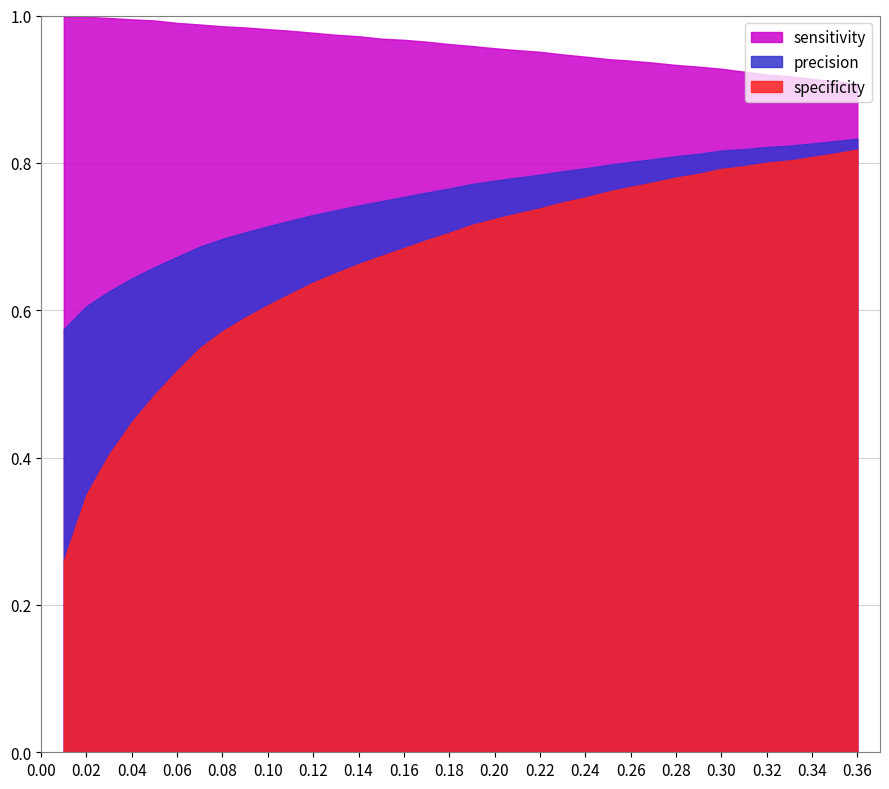

What is the difference between the sensitivity values at 0.27 and 0.07?

0.1